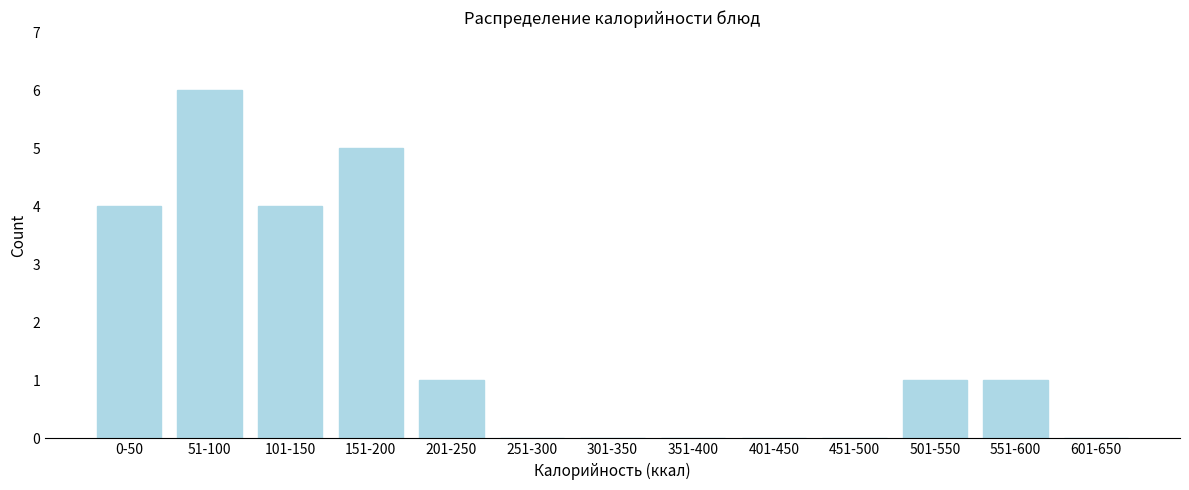

Reading right to left, extract all data points from this chart.

601-650=0	551-600=1	501-550=1	451-500=0	401-450=0	351-400=0	301-350=0	251-300=0	201-250=1	151-200=5	101-150=4	51-100=6	0-50=4